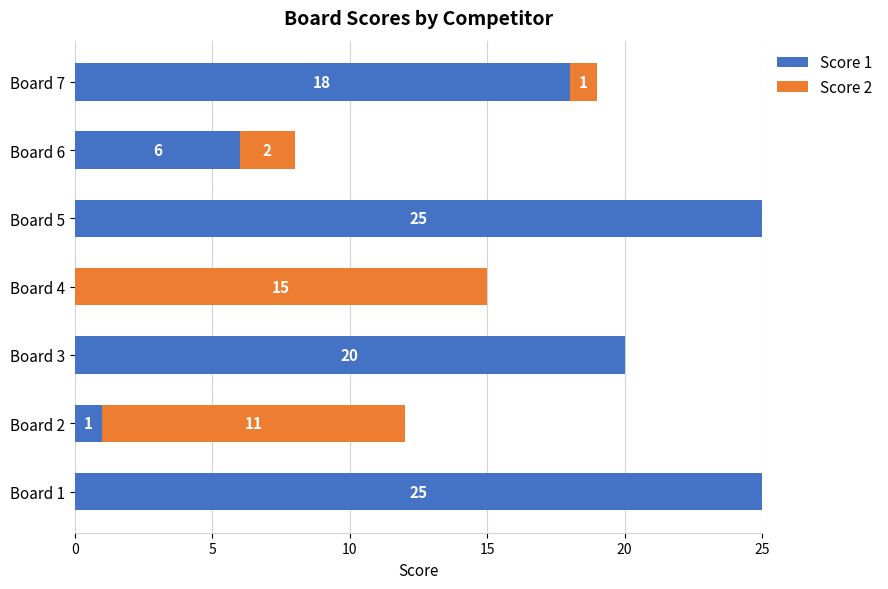

What are all the series names shown in the legend?

Score 1, Score 2